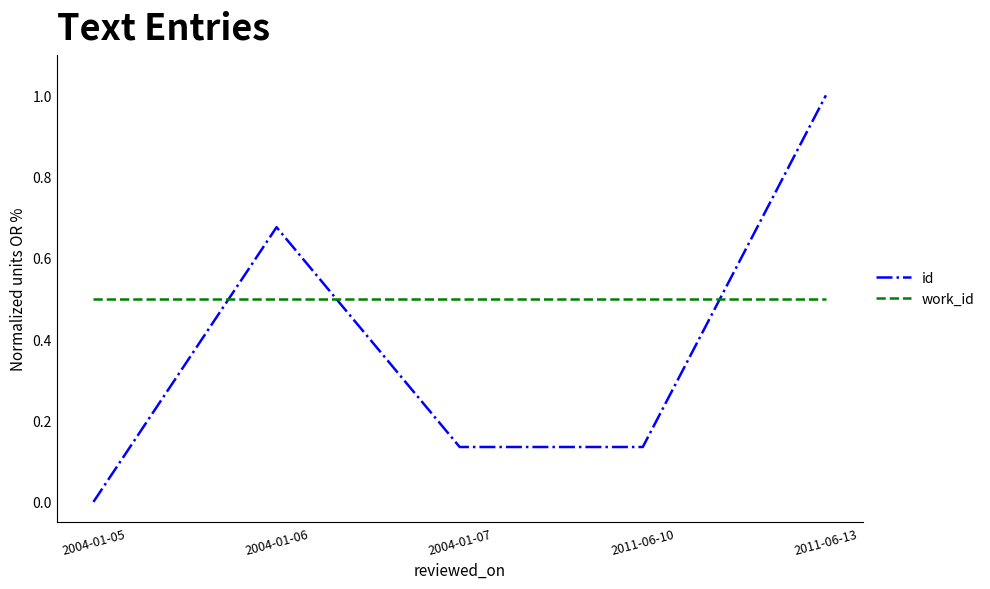

How many positive values does the id series have?

4